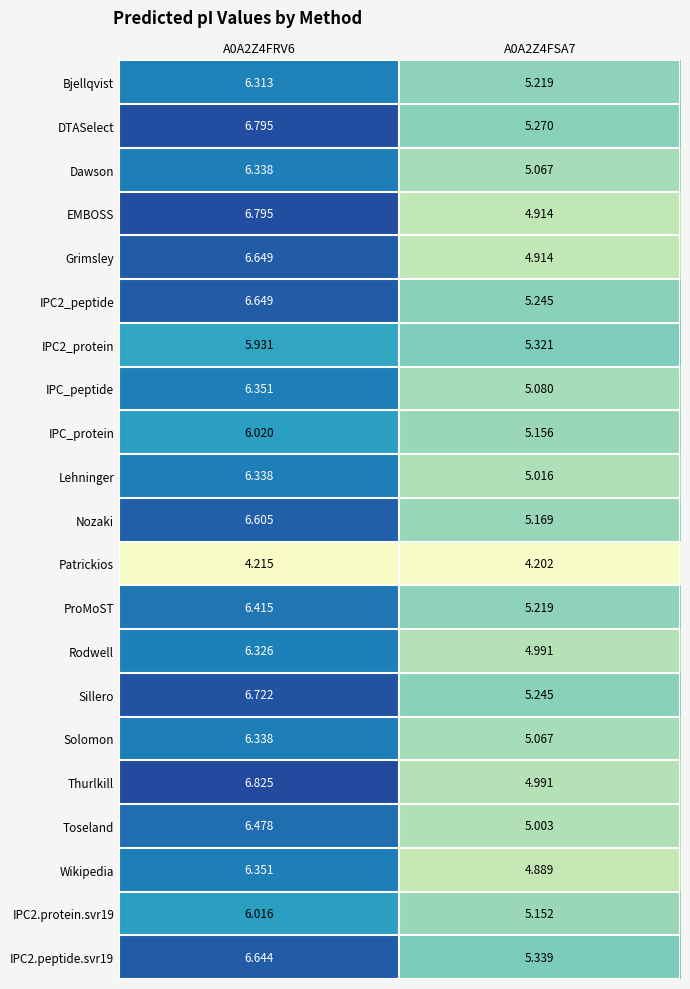

At how many categories does at least one series exceed 5?

2